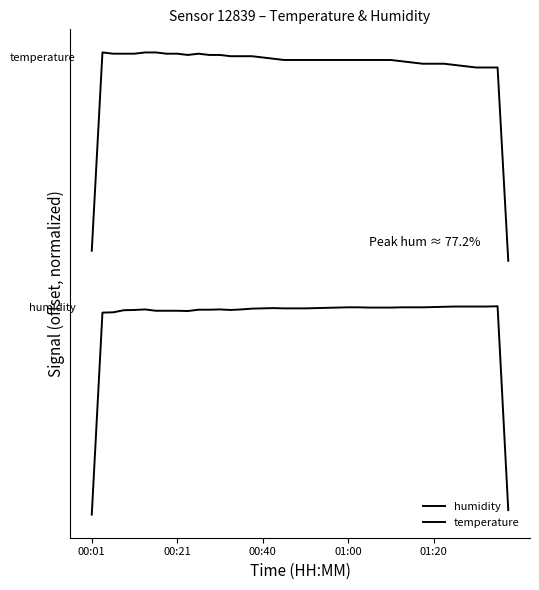

Does the chart display data point markers on the line(s)?

No